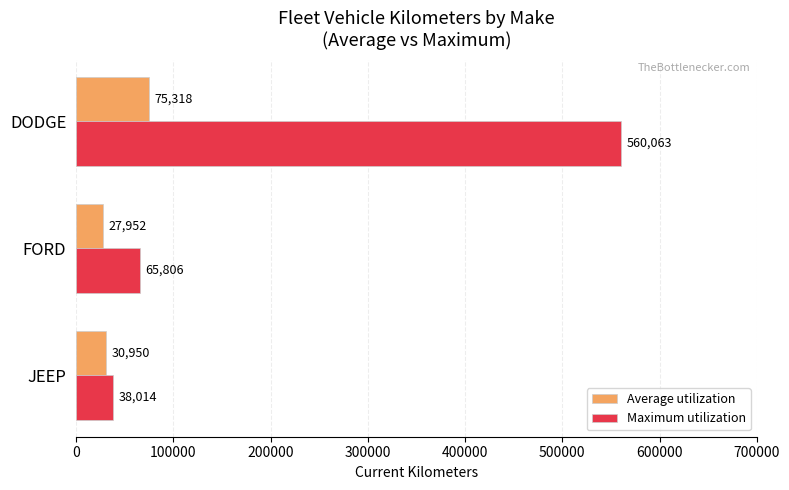

Rank the series by their maximum value, from lowest to highest.

Average utilization, Maximum utilization